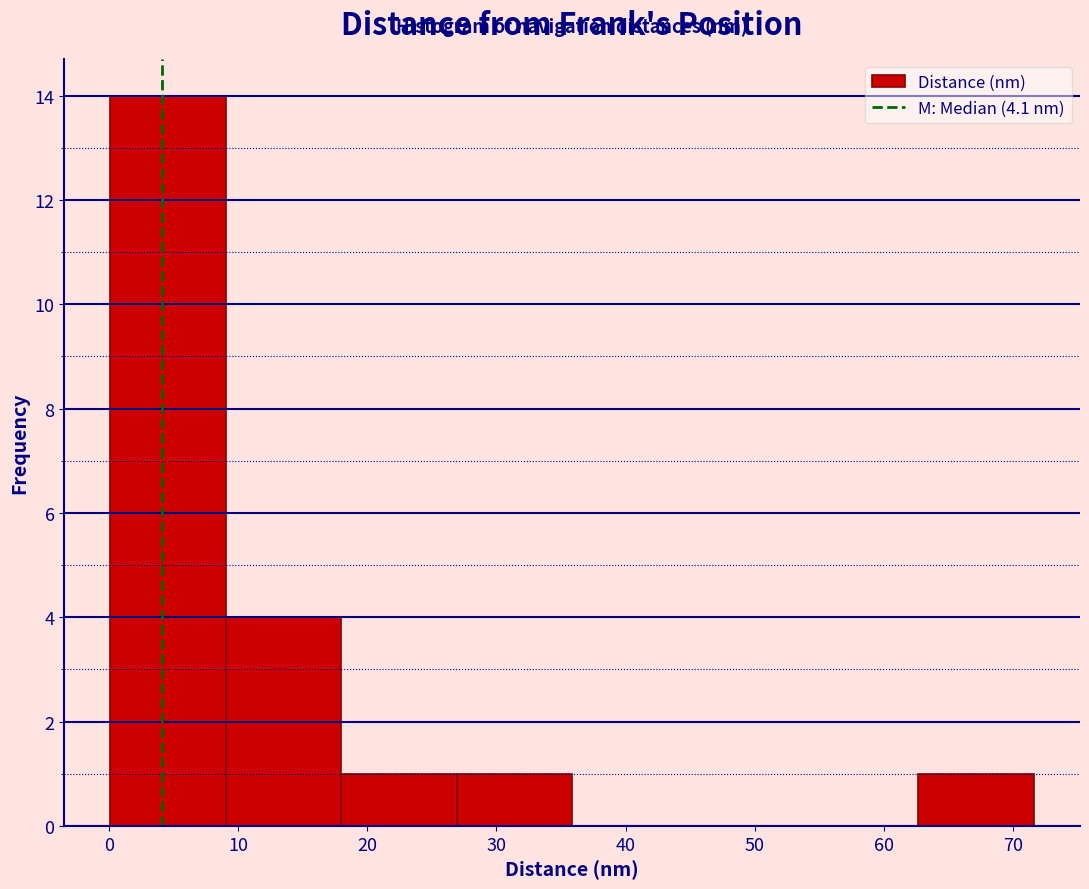

Over which range of the x-axis is the bar tallest?

0 to 9